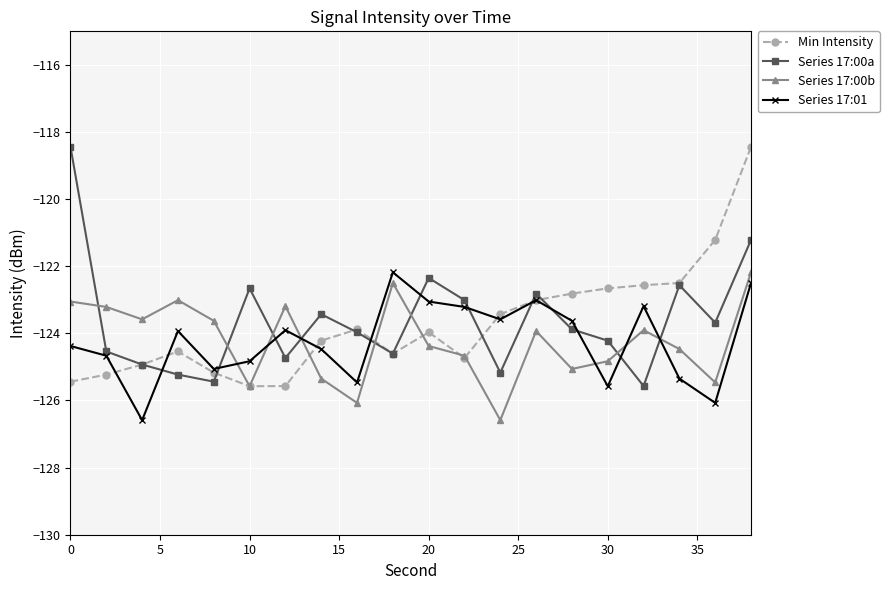

After their last crossing, which series has the higher values: Series 17:01 or Series 17:00a?

Series 17:00a